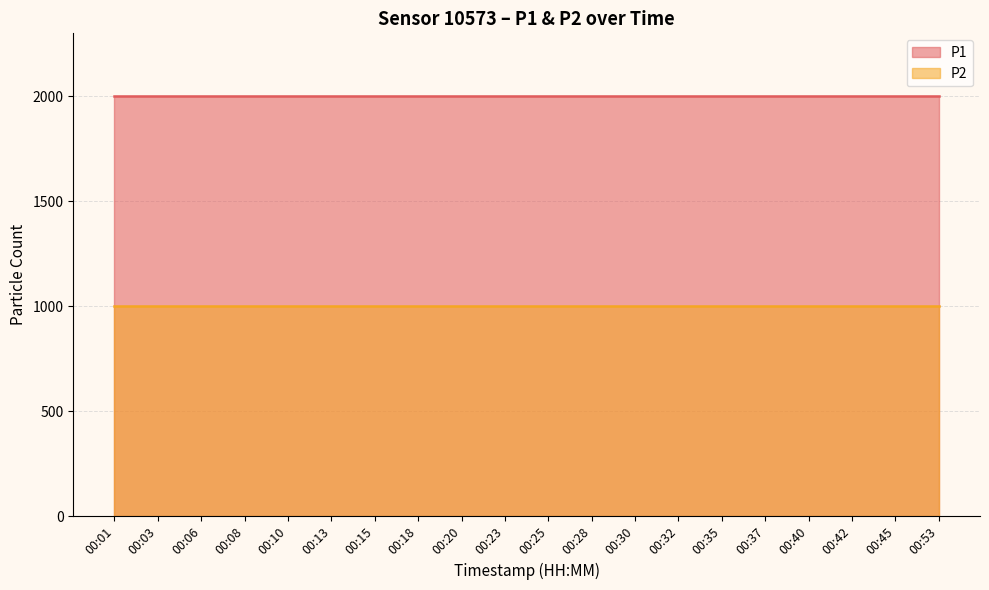

What is the lowest value of the P1 series?

1999.9